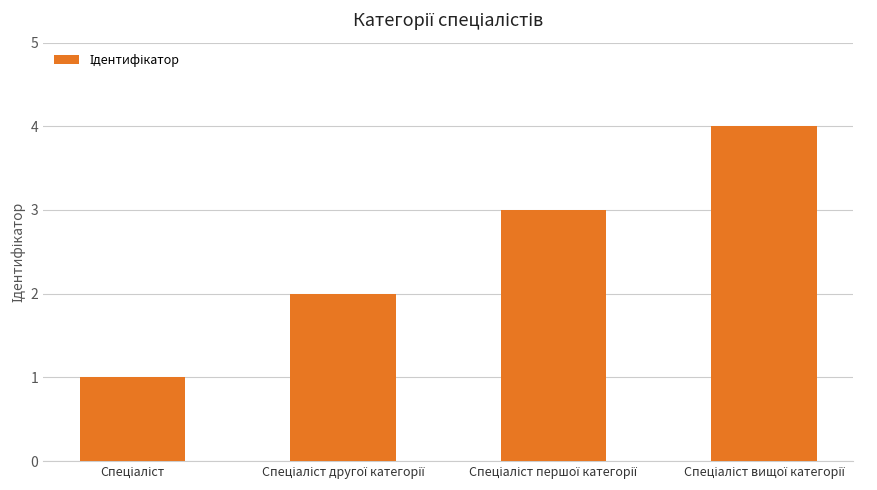

How many bars are there in total?

4